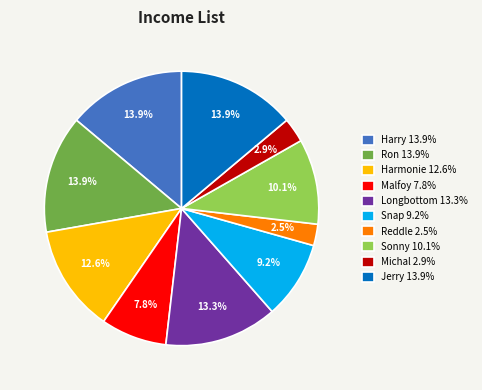

Approximately how many times larger is the value at Harmonie 12.6% compared to Snap 9.2%?

1.4